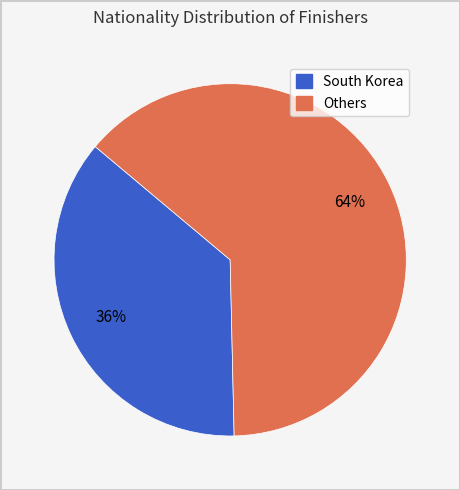

To the nearest percent, what is the average slice percentage?

50%